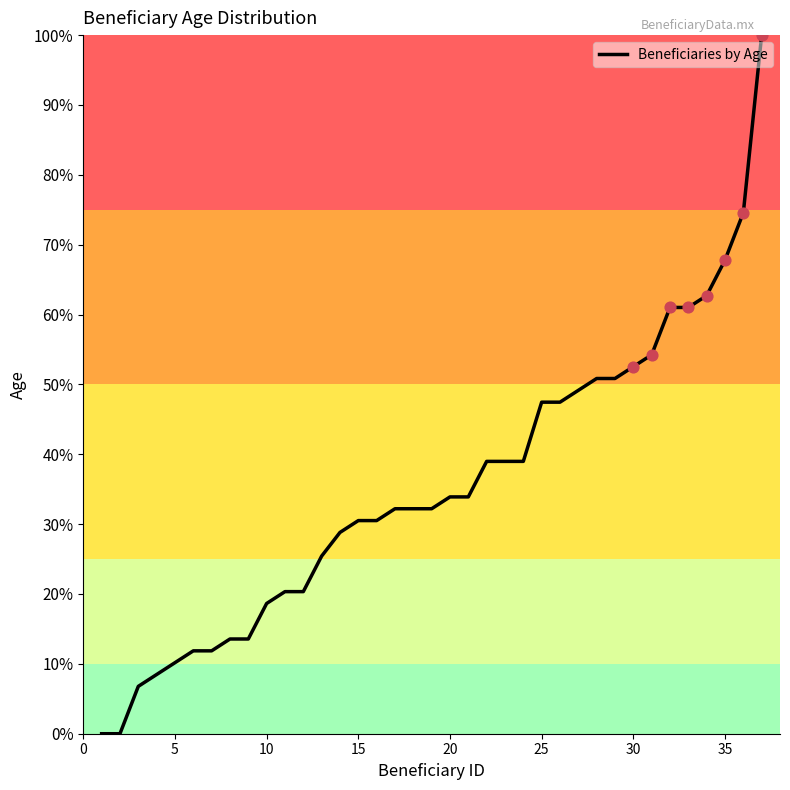

What is the maximum value shown in the chart?

100.0